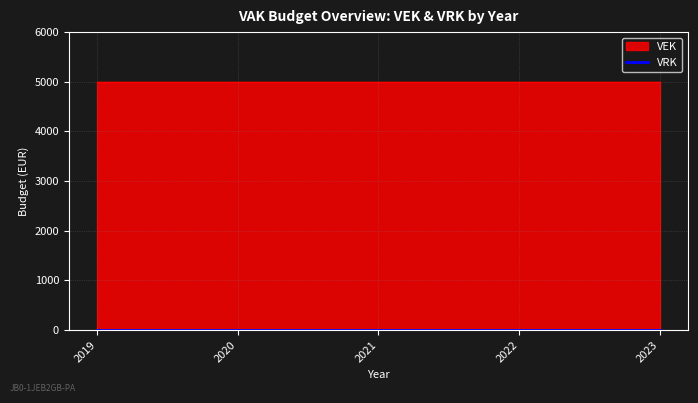

How many lines are shown in the chart?

2